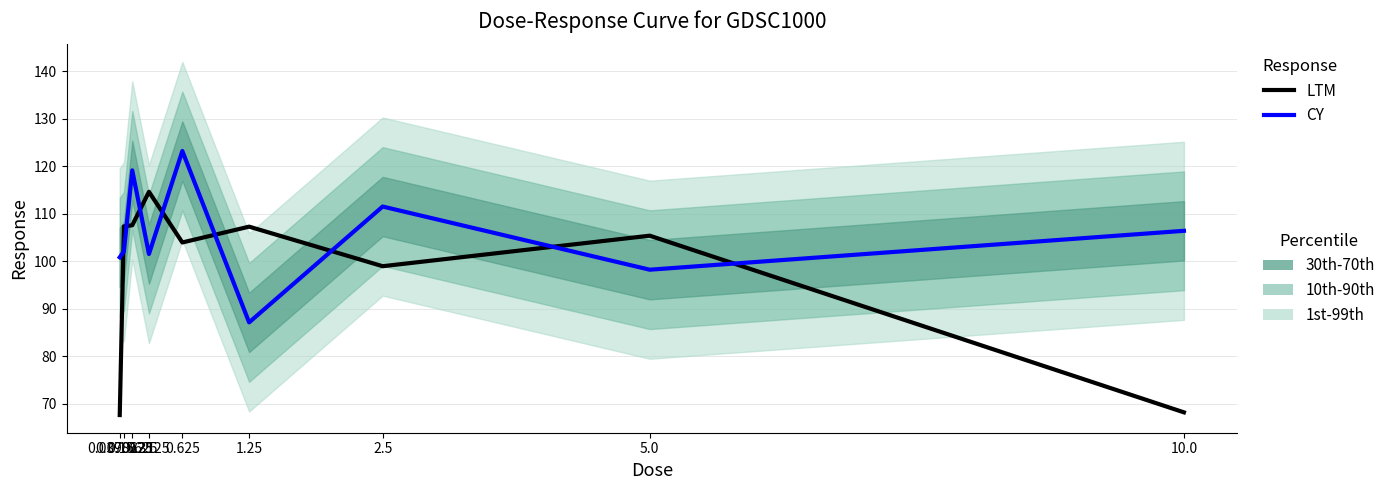

Reading left to right, what are all the values shown in this chart?

LTM: 67.7	107.4	107.6	114.6	104.0	107.3	99.0	105.4	68.2
CY: 100.9	102.1	119.2	101.6	123.2	87.2	111.5	98.3	106.4